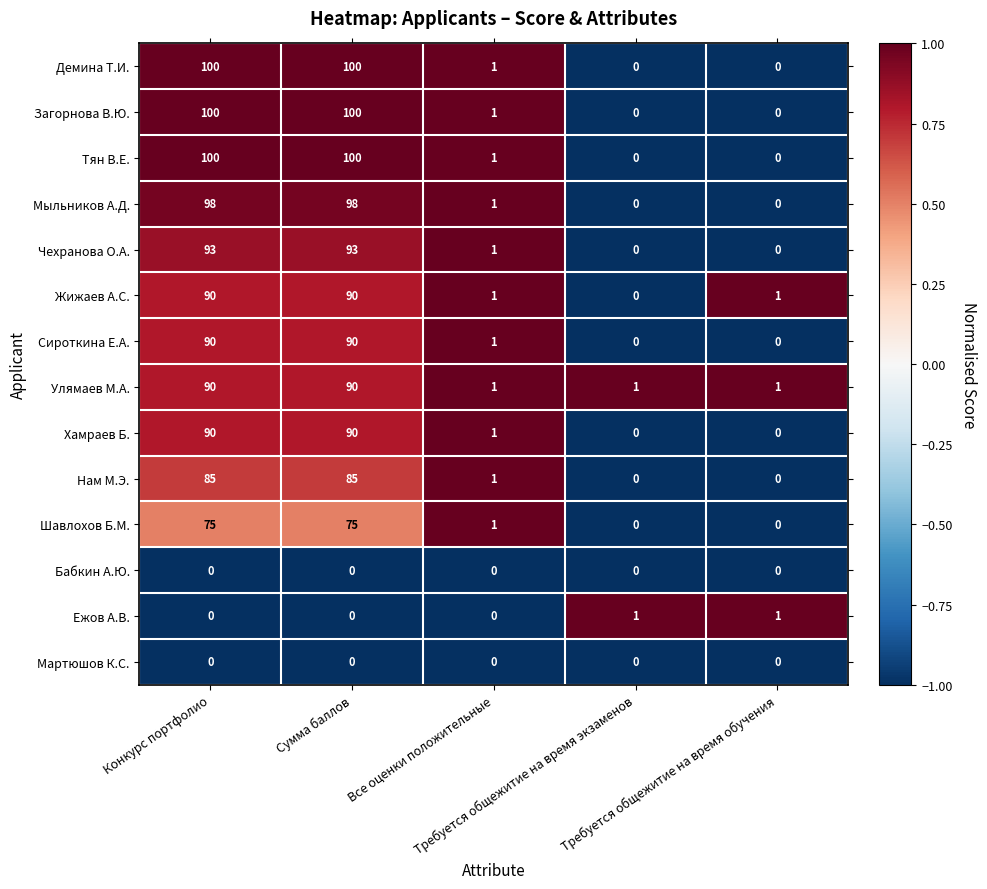

What is the difference between the maximum and minimum values in the Мыльников А.Д. series?

98